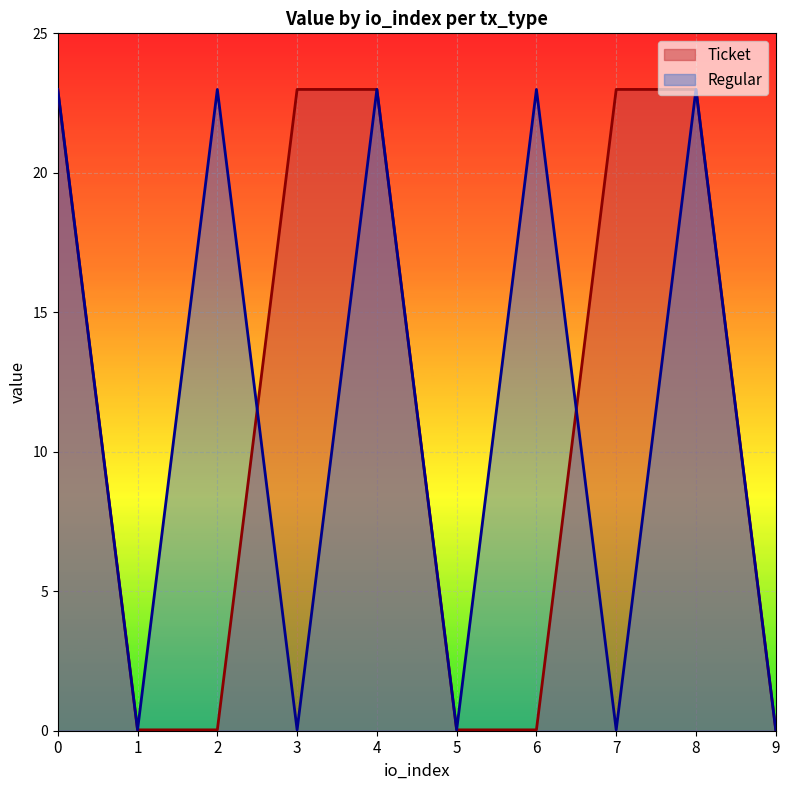

Which category has the lowest value in the Regular series?

1